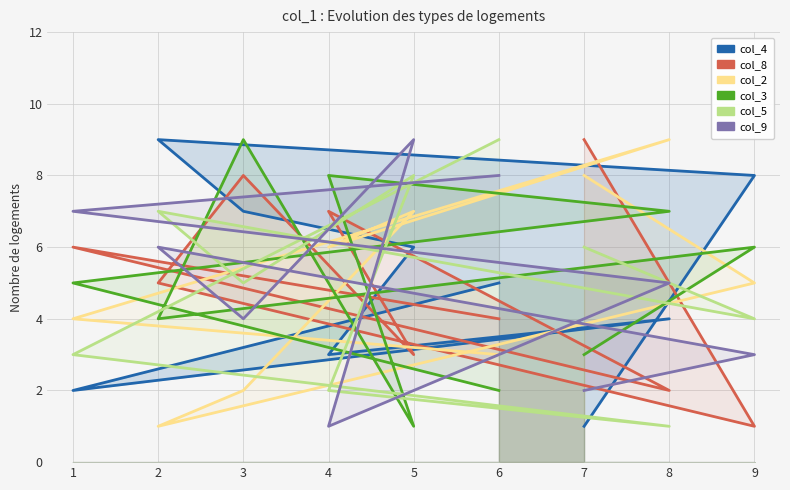

How many values in the col_9 series are below 5?

4